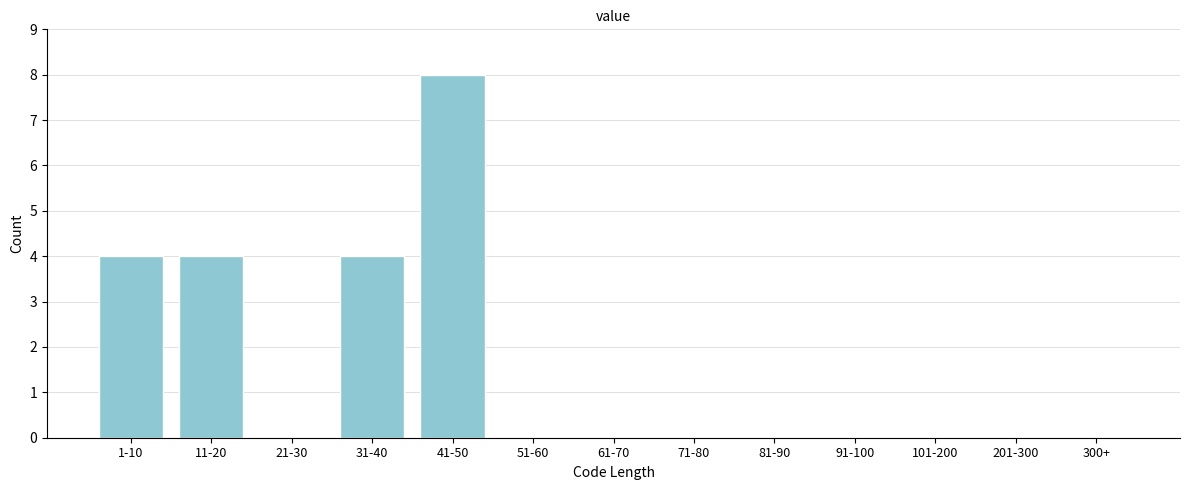

Reading right to left, transcribe all the data shown in this chart.

300+=0	201-300=0	101-200=0	91-100=0	81-90=0	71-80=0	61-70=0	51-60=0	41-50=8	31-40=4	21-30=0	11-20=4	1-10=4